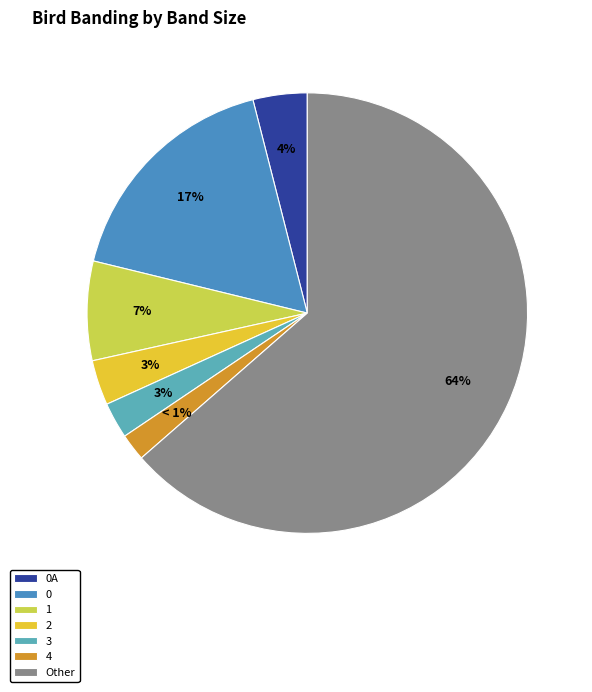

Is there a majority slice in this chart?

Yes